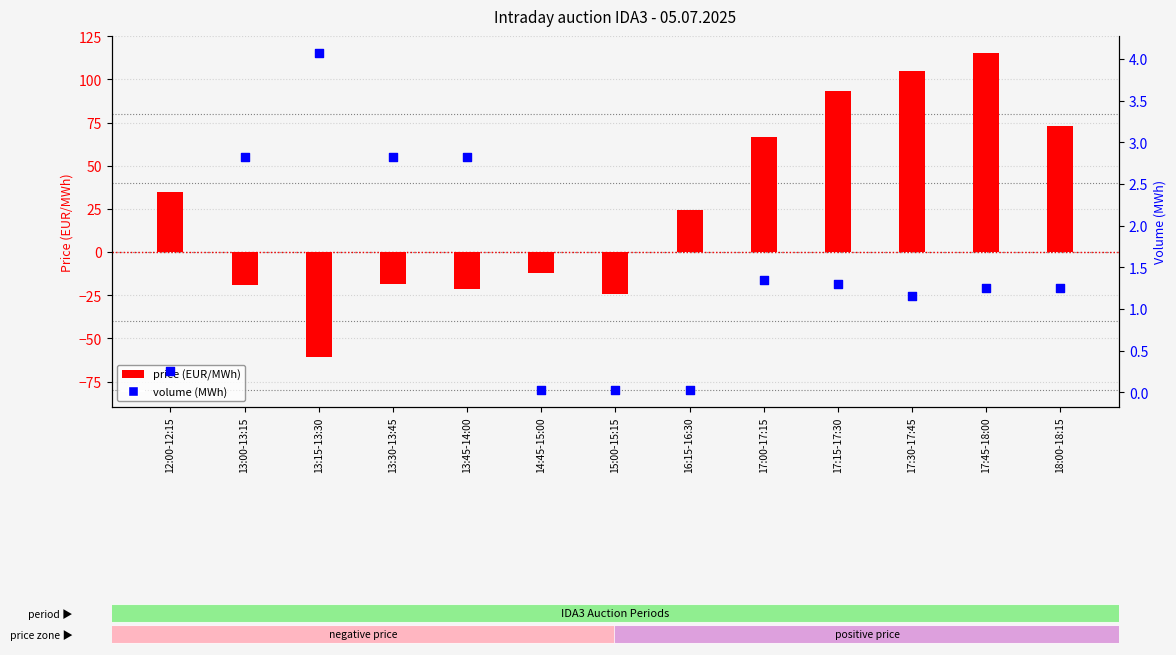

Is the value of volume (MWh) at 17:45-18:00 greater than the value of price (EUR/MWh) at 17:45-18:00?

No